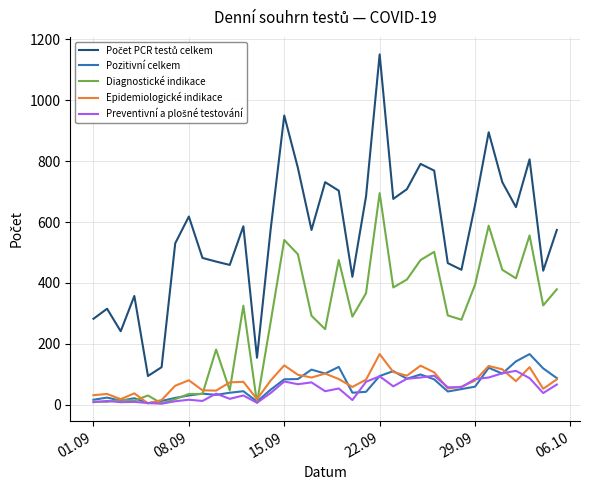

What is the maximum value for Diagnostické indikace?

695